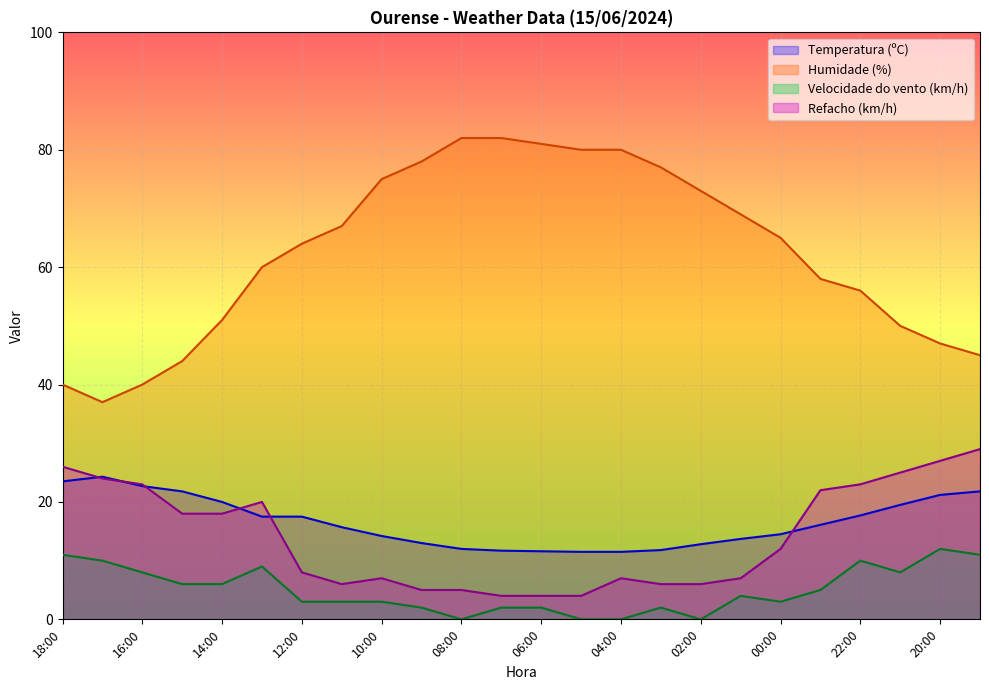

At how many categories does at least one series exceed 47?

18